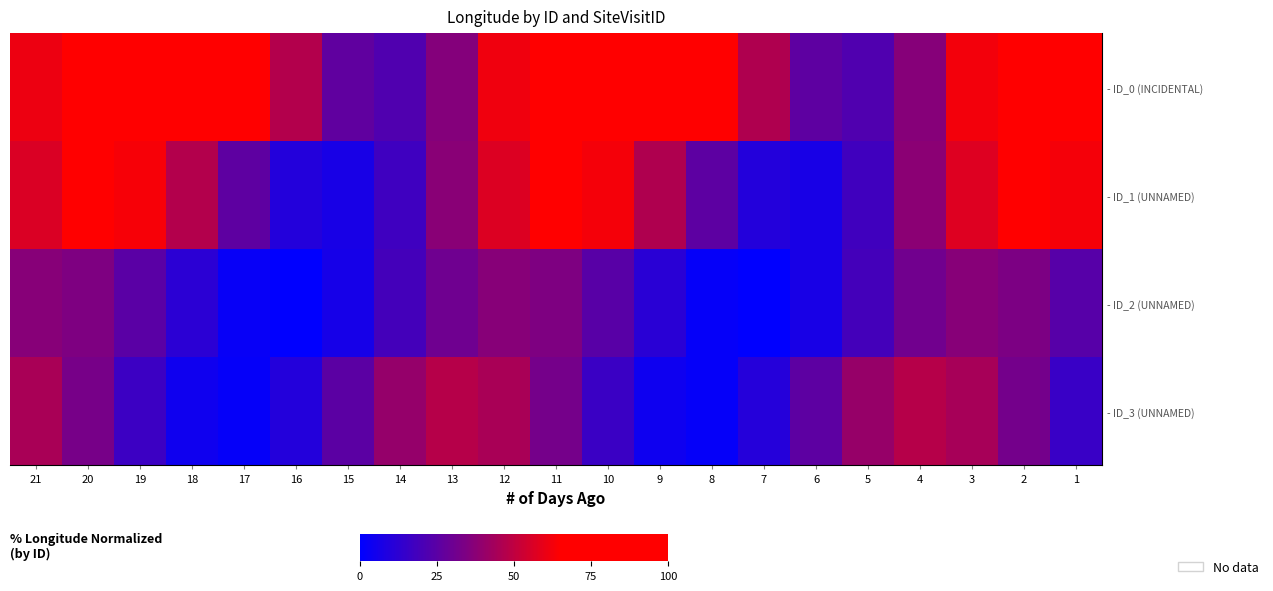

Which category has the lowest value across all series?

16